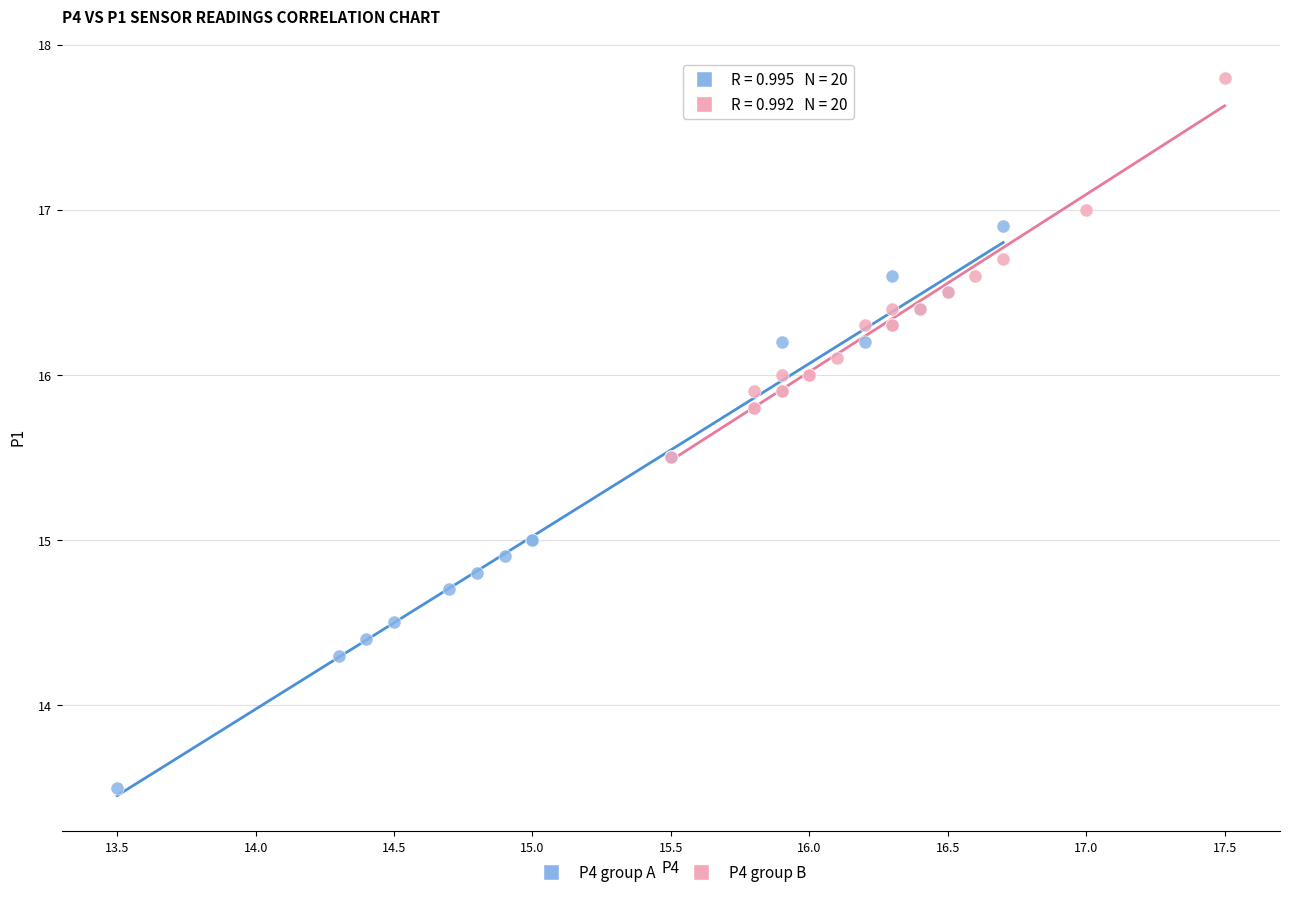

Which series reaches the minimum Y coordinate?

P4 group A